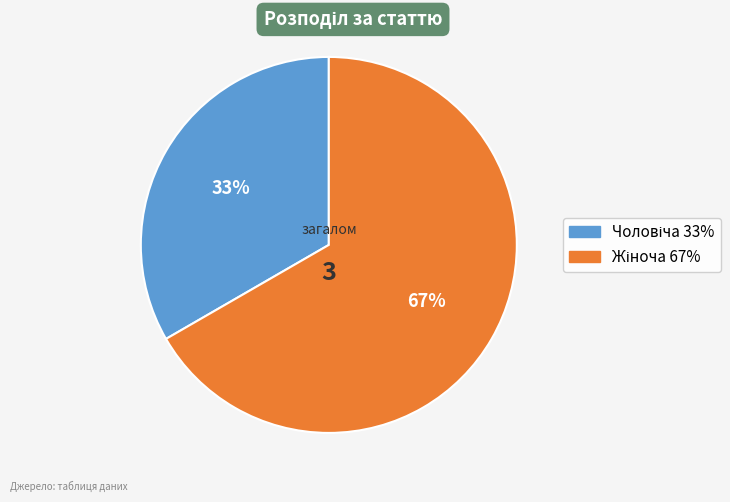

How many segments does this pie chart have?

2